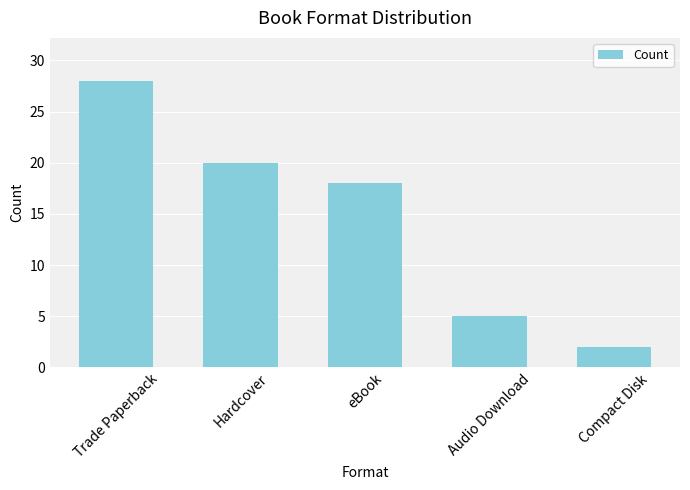

What is the smallest value displayed?

2